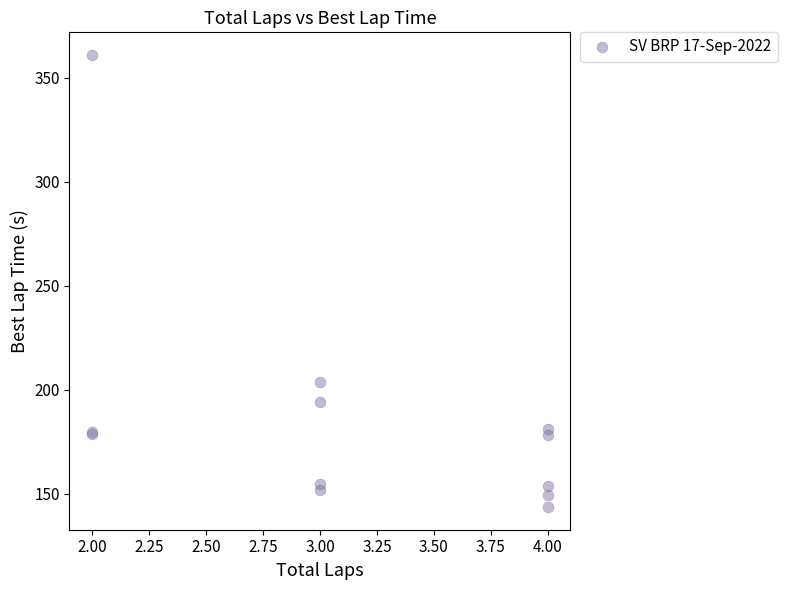

What Y value in the scatter plot is closest to 252?

203.5